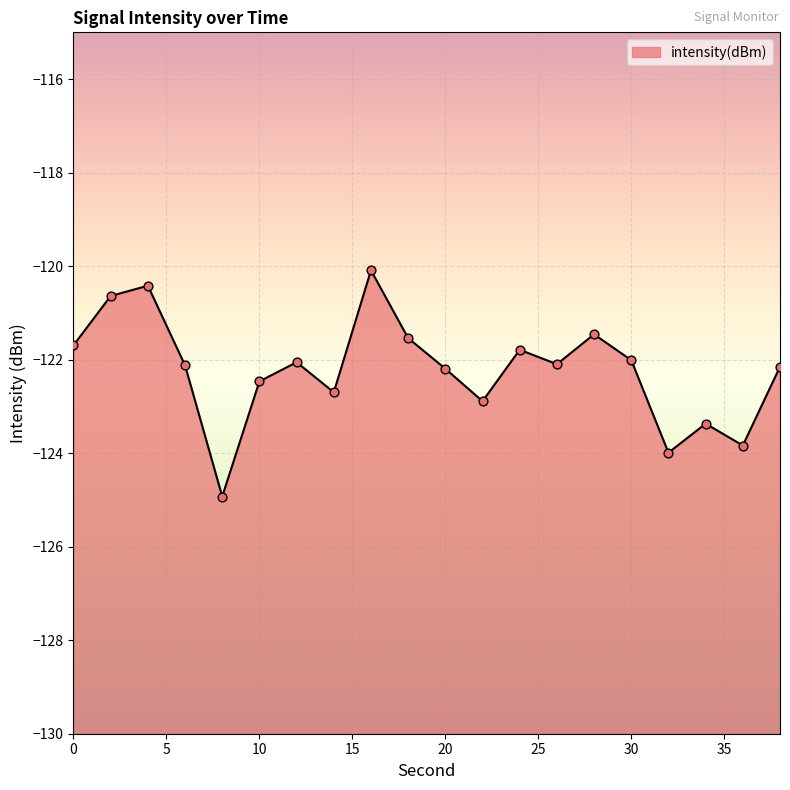

What is the change in value from 14 to 20?

+0.5